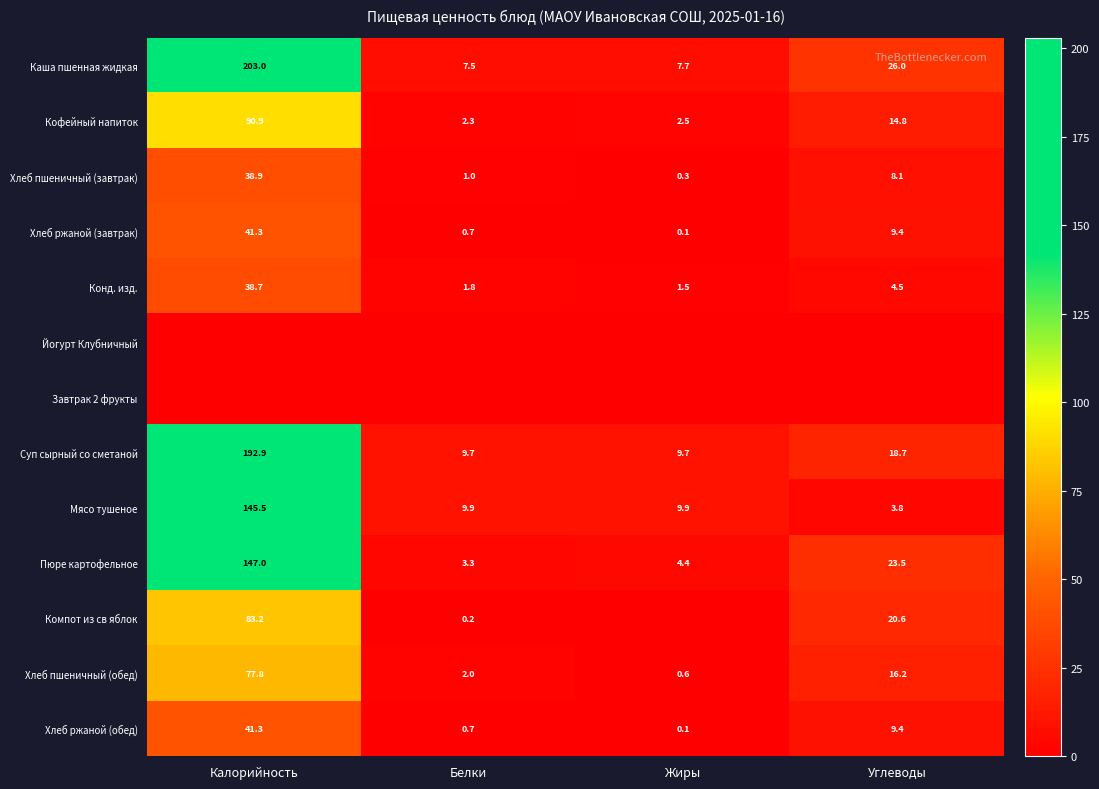

Rank the categories by Хлеб пшеничный (обед) value from lowest to highest.

Жиры, Белки, Углеводы, Калорийность